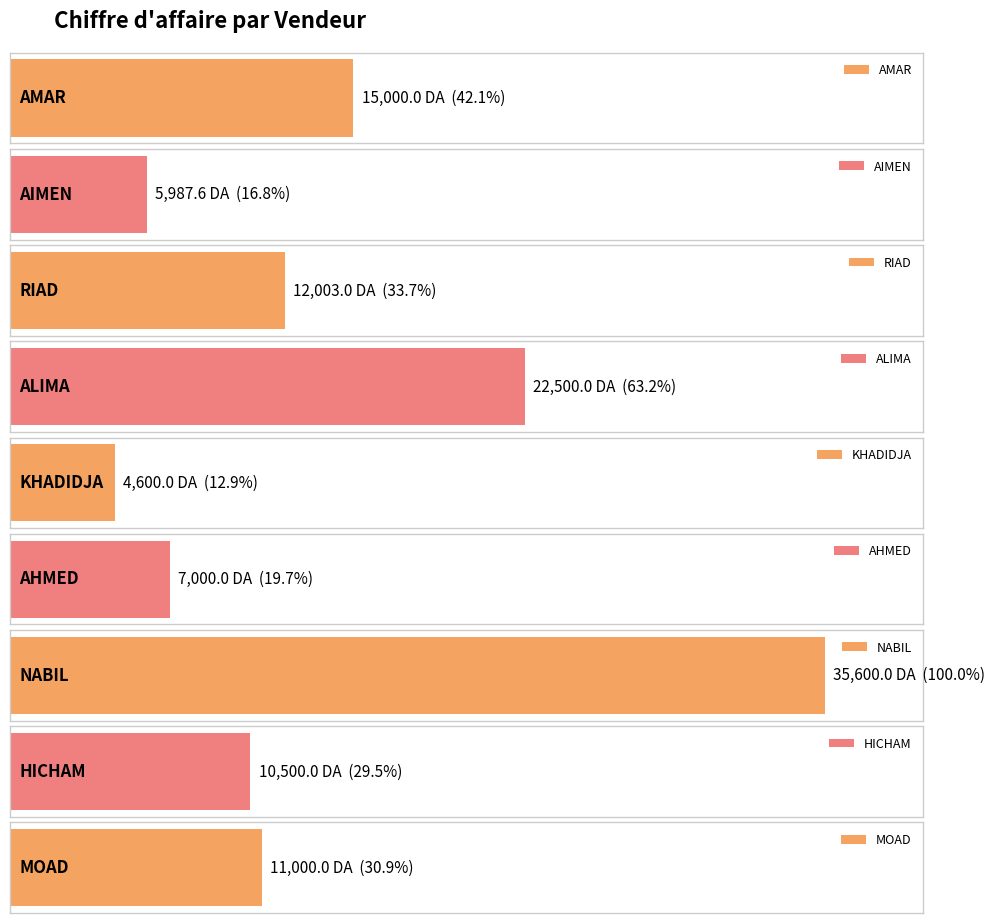

Reading right to left, transcribe all the data shown in this chart.

11000.0	10500.0	35600.0	7000.0	4600.0	22500.0	12003.0	5987.6	15000.0